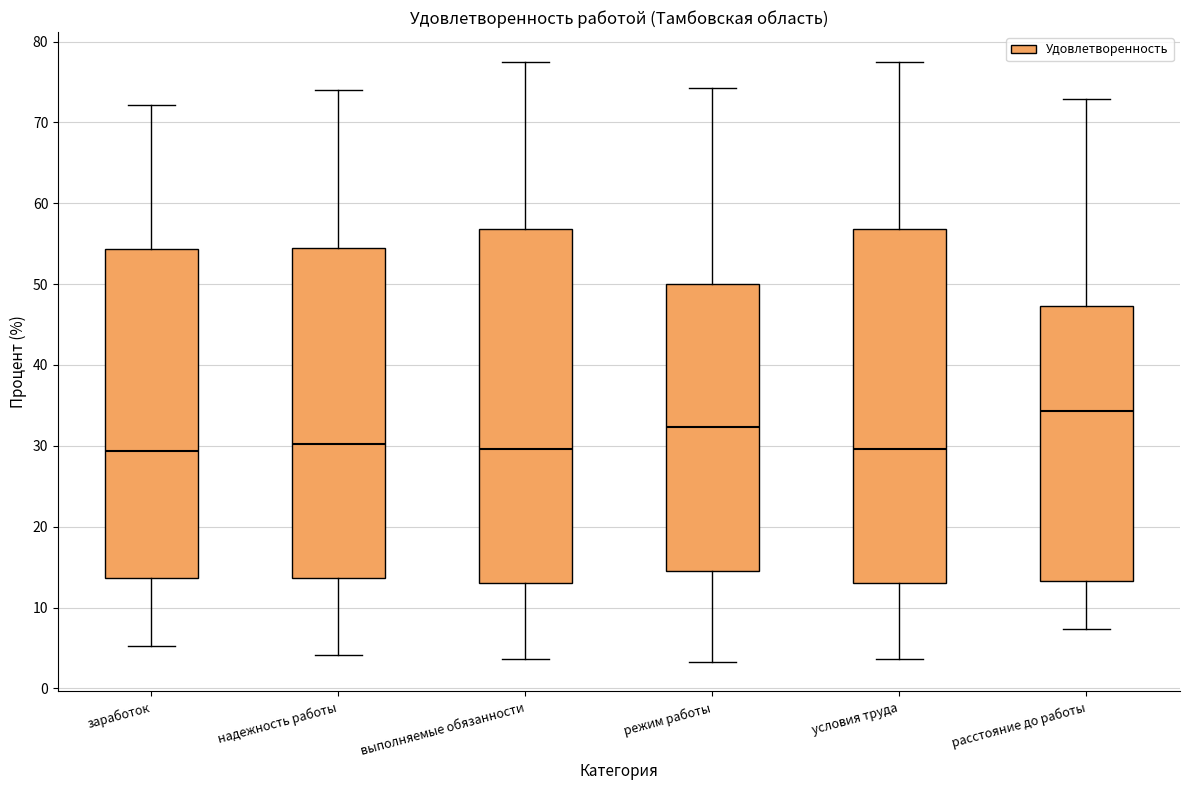

Where does the upper whisker of the box for условия труда end on the y-axis? The values are not printed on the chart, so give them approximately, as read against the axis.

77